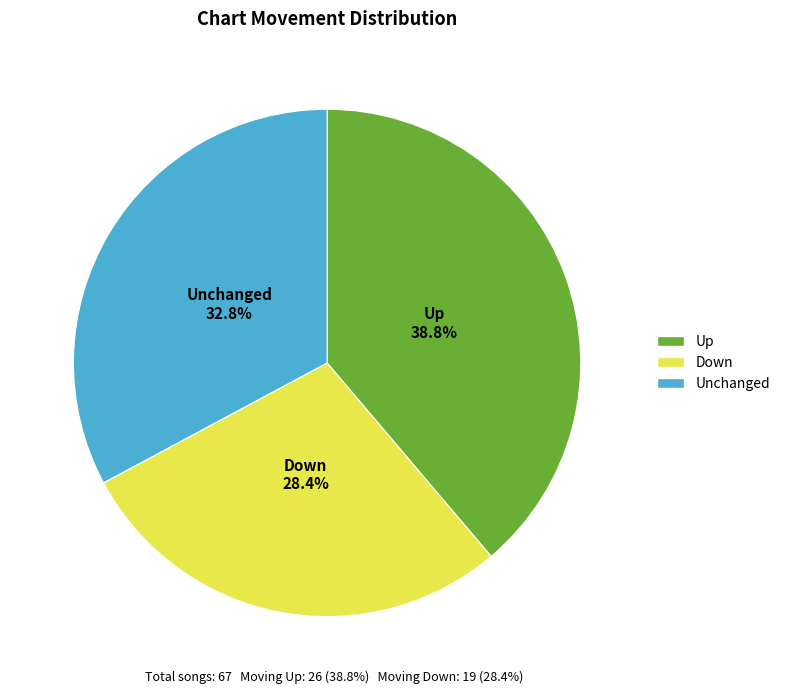

To the nearest percent, what is the difference between the largest and smallest slice percentages?

10%